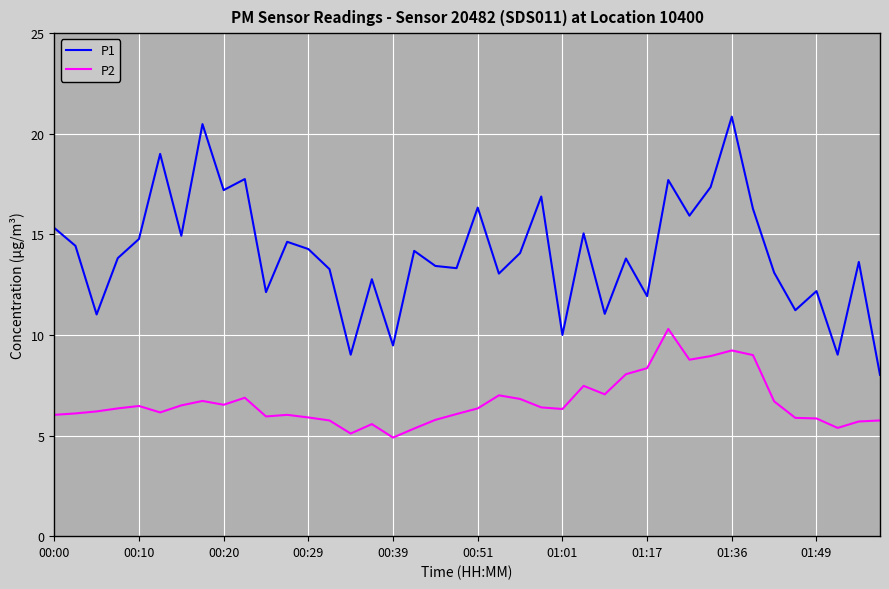

What is the difference between the maximum and minimum values in the P1 series?

12.8